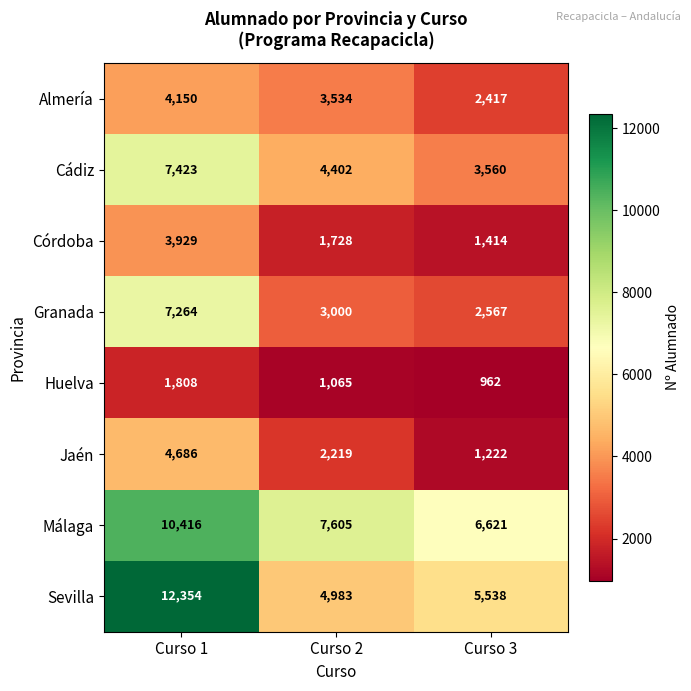

At how many categories does at least one series exceed 5792?

3